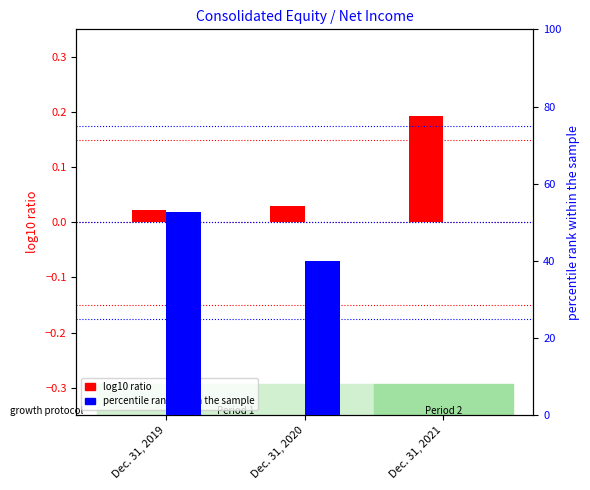

List the series in order of their peak value, highest first.

percentile rank within the sample, log10 ratio